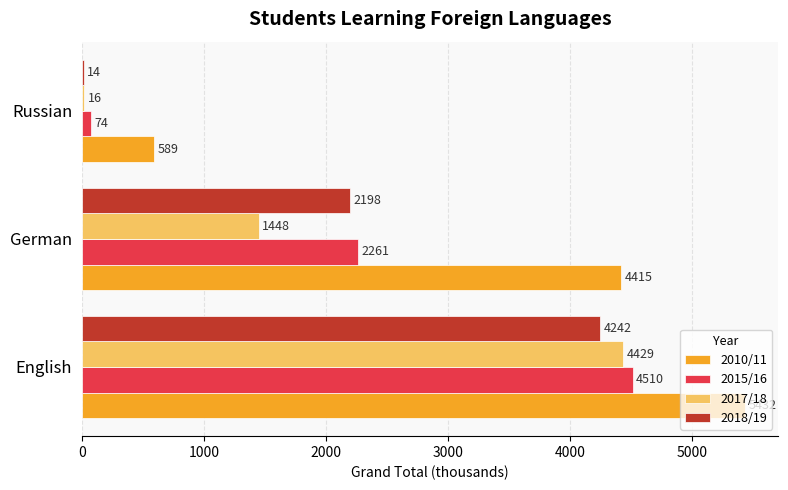

What is the average value of the 2017/18 series?

1964